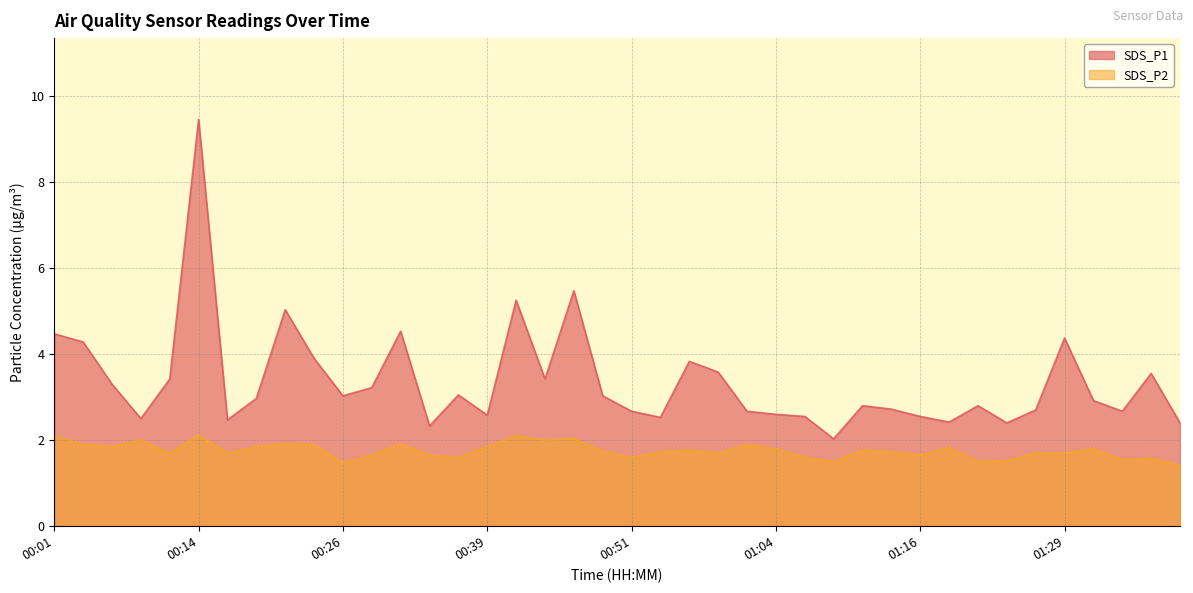

Reading left to right, what are all the values shown in this chart?

SDS_P1: 4.5	4.3	3.3	2.5	3.4	9.4	2.5	3.0	5.0	3.9	3.0	3.2	4.5	2.3	3.0	2.6	5.2	3.4	5.5	3.0	2.7	2.5	3.8	3.6	2.7	2.6	2.5	2.0	2.8	2.7	2.5	2.4	2.8	2.4	2.7	4.4	2.9	2.7	3.5	2.4
SDS_P2: 2.1	1.9	1.9	2.0	1.7	2.1	1.7	1.9	1.9	1.9	1.5	1.6	1.9	1.6	1.6	1.9	2.1	2.0	2.0	1.8	1.6	1.7	1.8	1.7	1.9	1.8	1.6	1.5	1.8	1.7	1.6	1.8	1.5	1.5	1.7	1.7	1.8	1.6	1.6	1.4